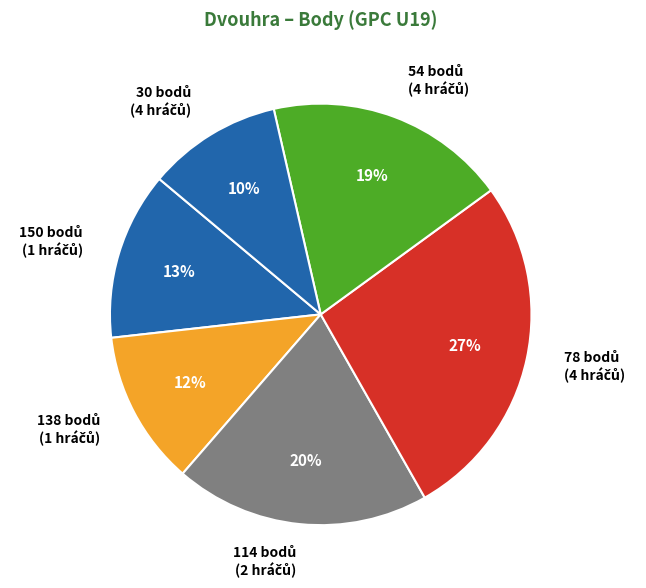

To the nearest percent, what is the average slice percentage?

17%